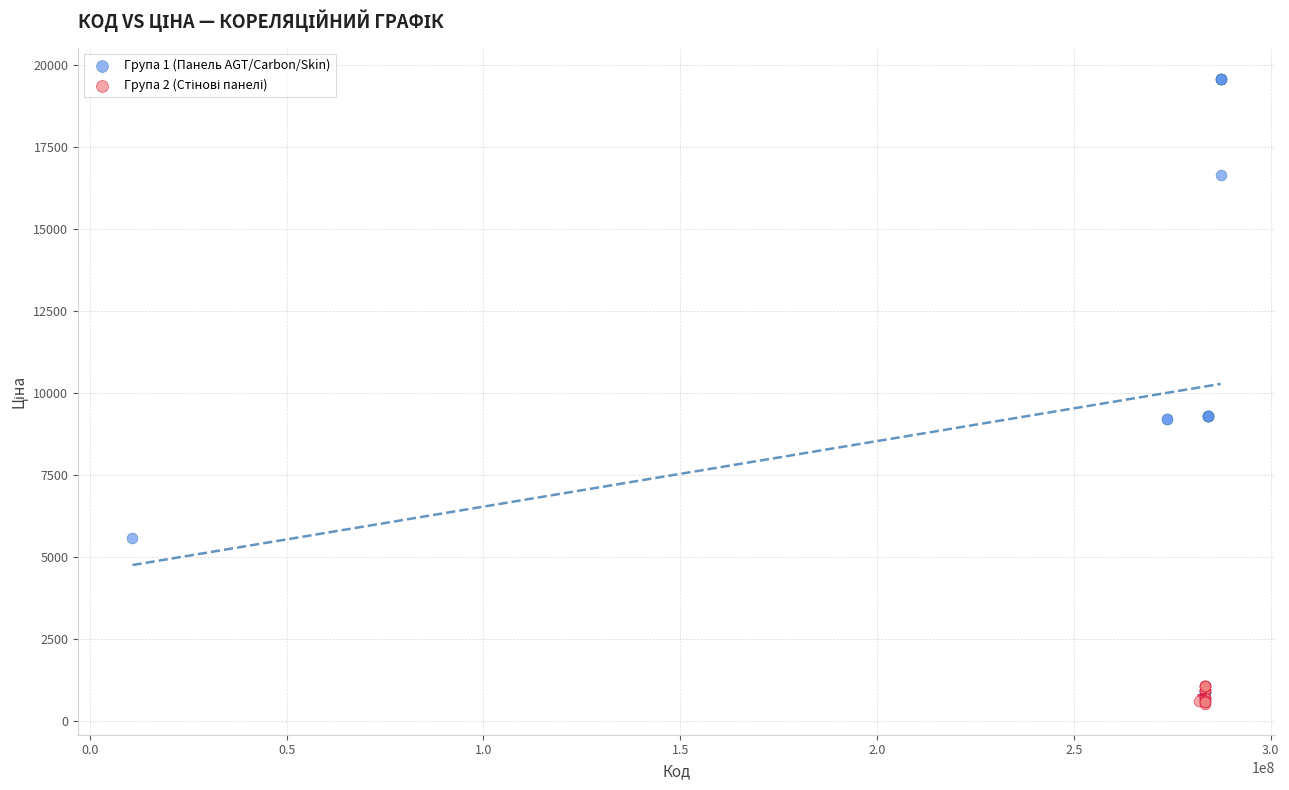

Which series reaches the maximum Y coordinate?

Група 1 (Панель AGT/Carbon/Skin)